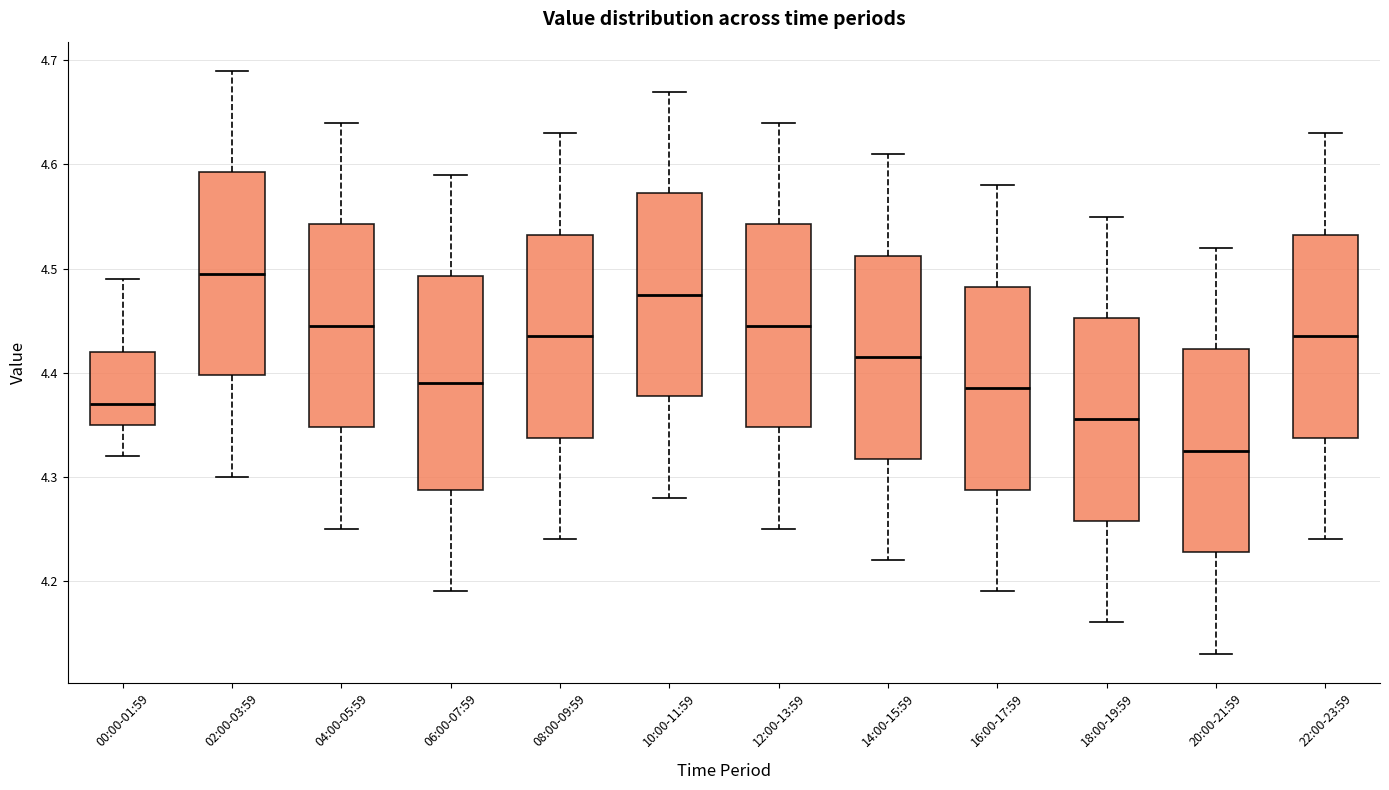

Which box's median line is the lowest?

20:00-21:59